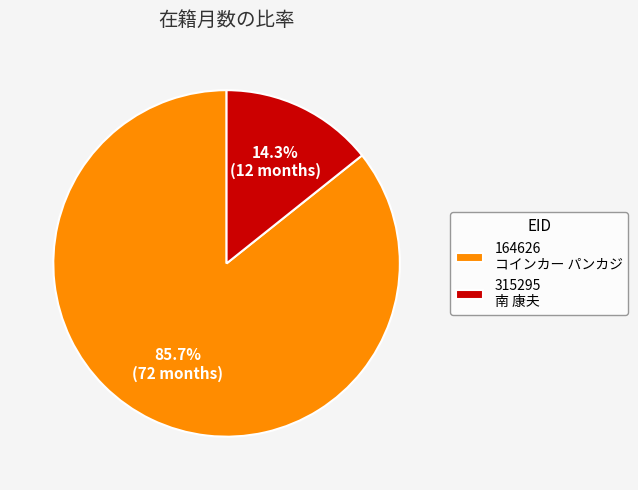

Combined, do 164626 and 315295 account for over 50%?

Yes